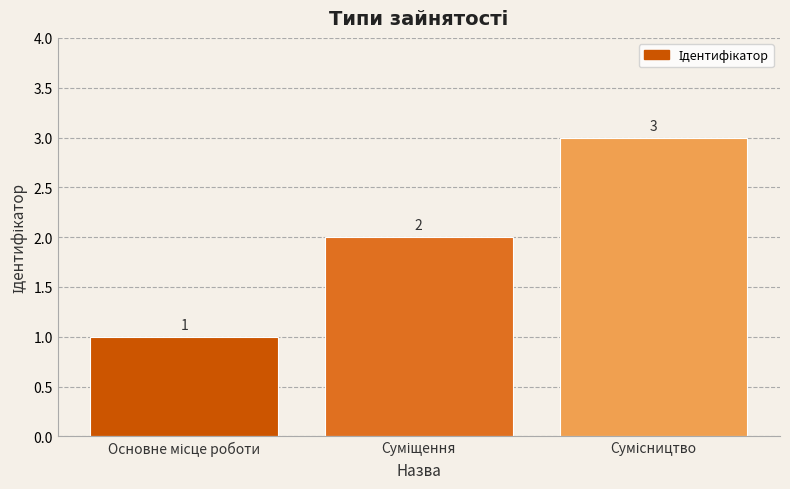

What is the sum of all values?

6